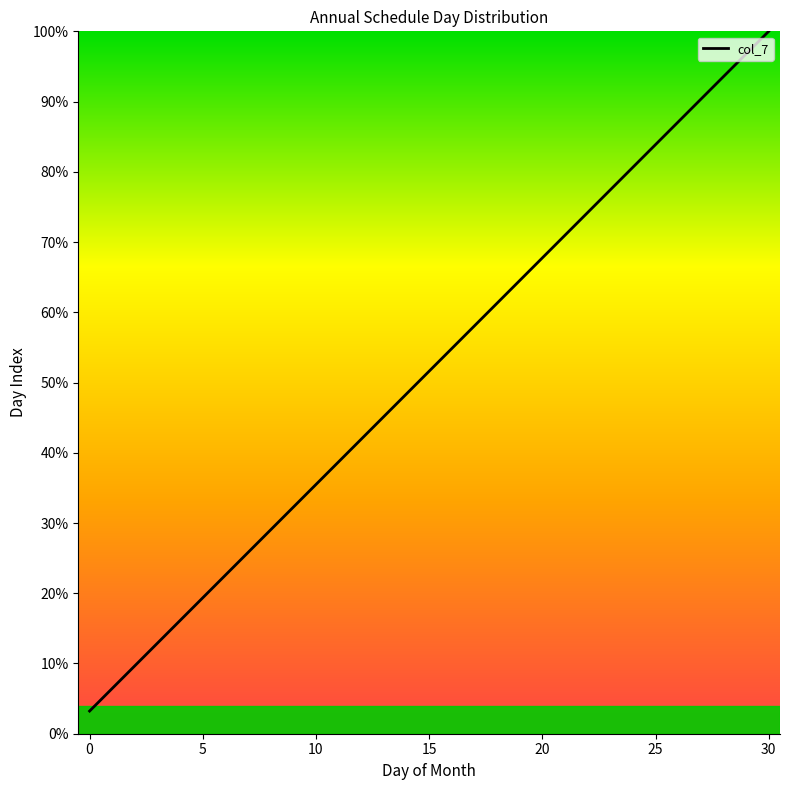

What is the difference between the maximum and minimum values?

96.8